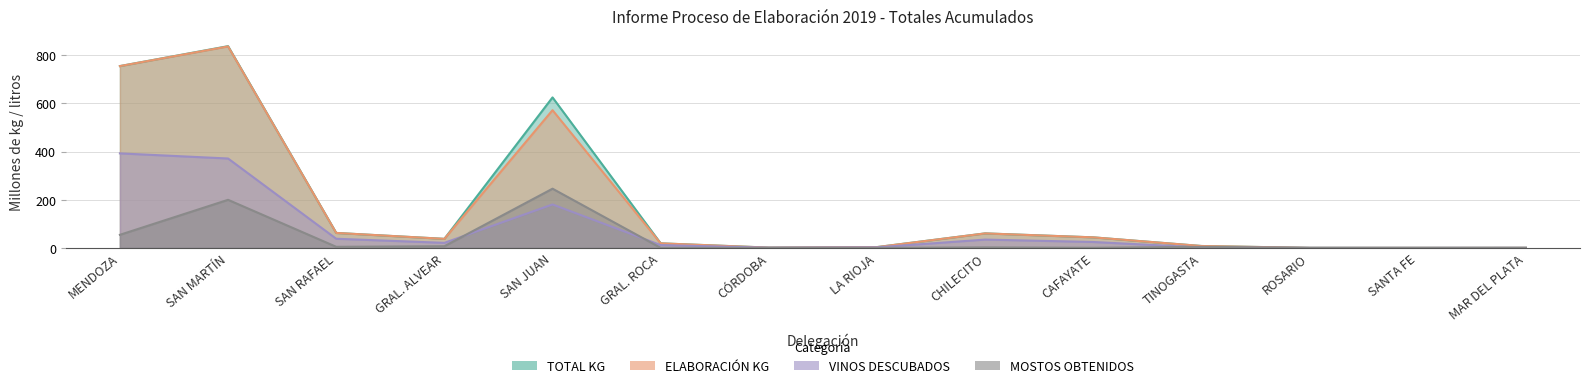

True or false: ELABORACIÓN KG and MOSTOS OBTENIDOS intersect in this chart.

False